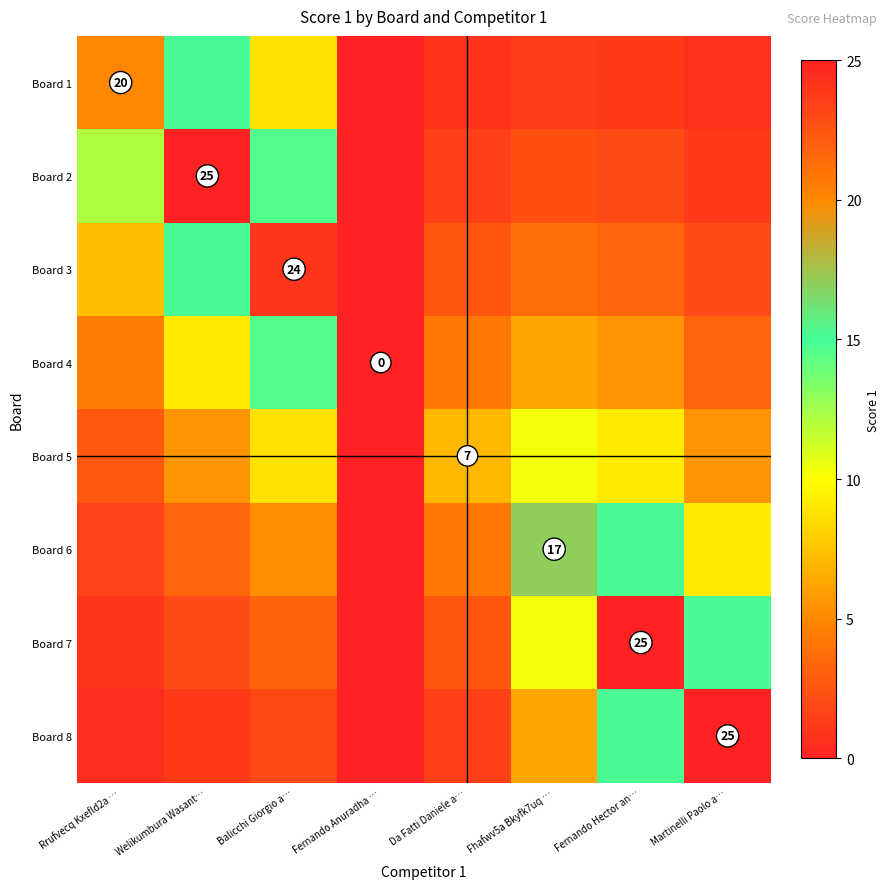

Which has a higher value, Fhafwv5a Bkyfk7uq … or Da Fatti Daniele a…?

Fhafwv5a Bkyfk7uq …